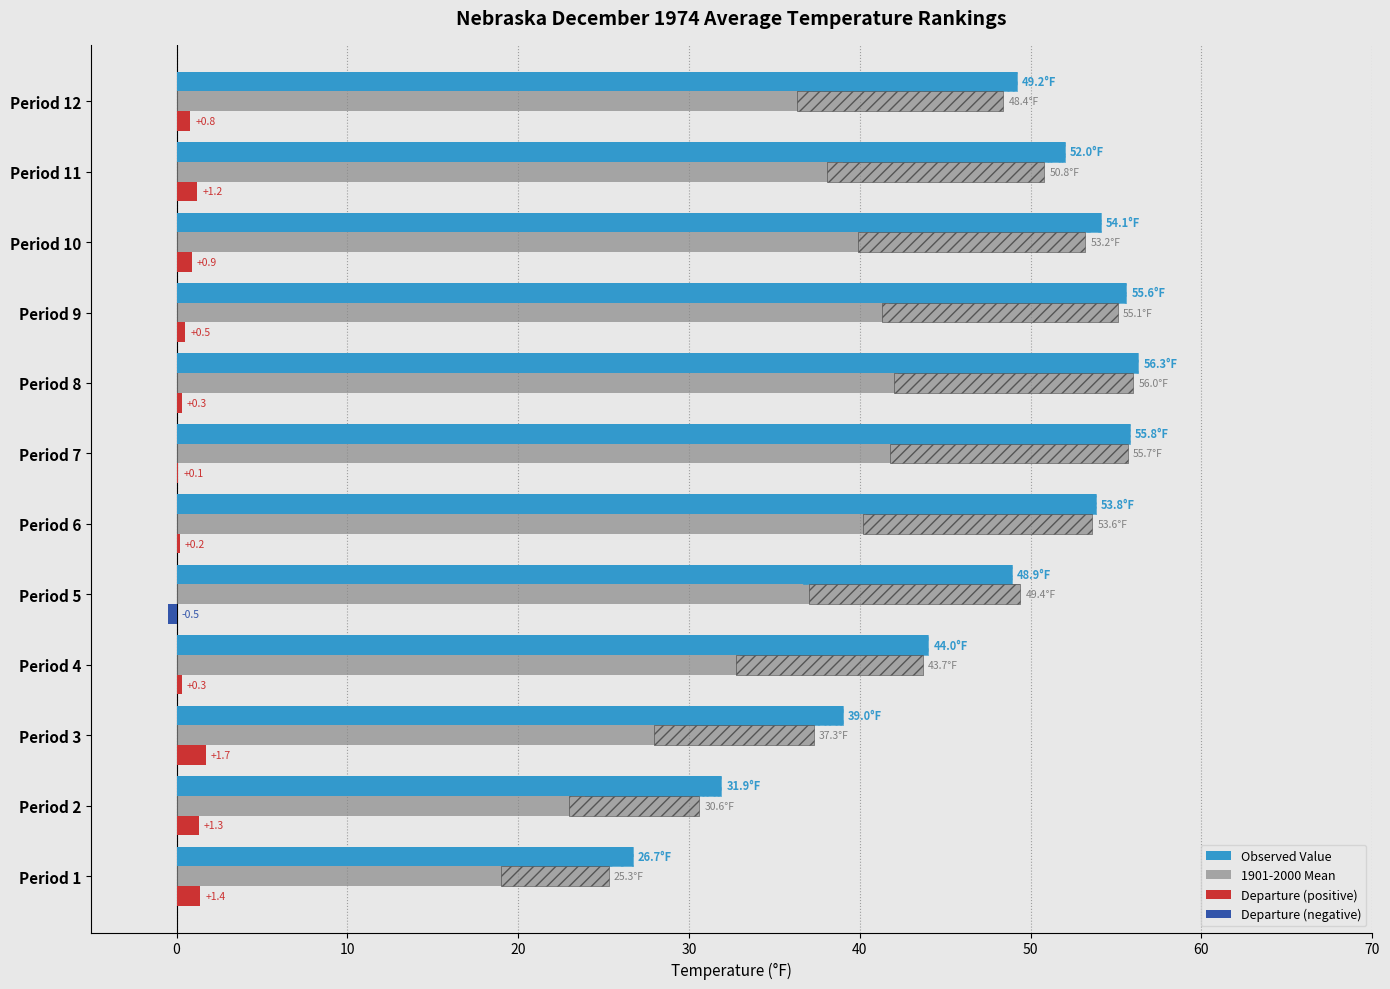

Which series changed the most between Period 2 and Period 12?

1901-2000 Mean